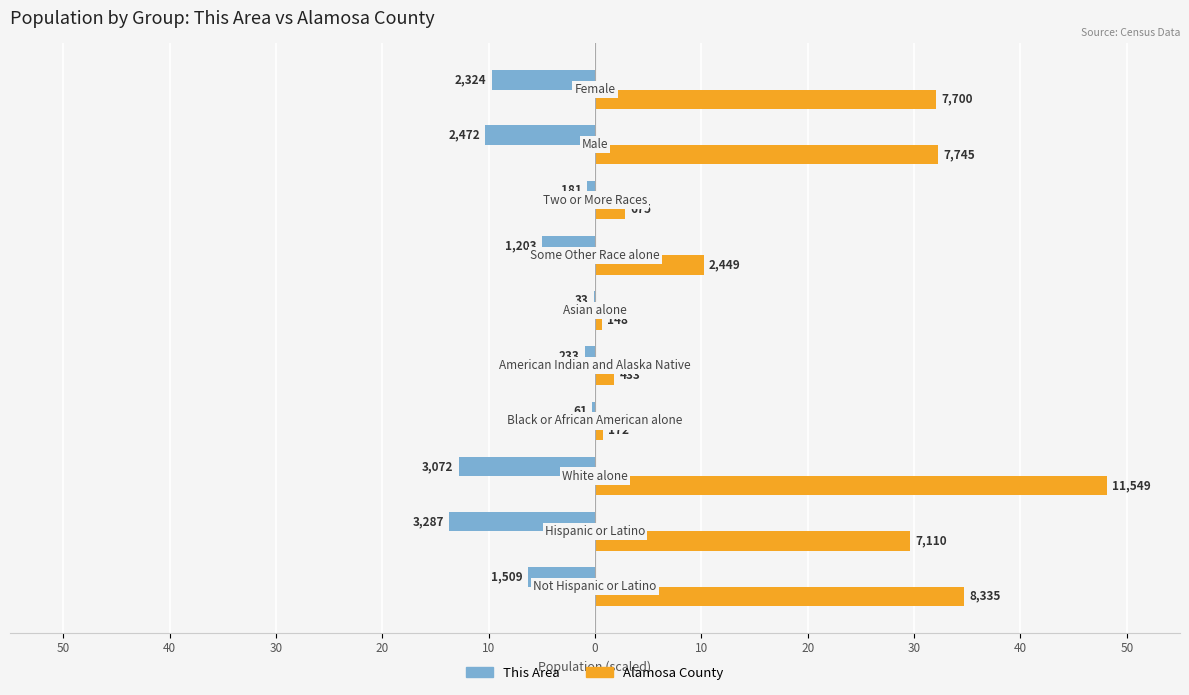

Reading left to right, list all the values displayed in this chart.

This Area: -6.3	-13.7	-12.8	-0.3	-1.0	-0.1	-5.0	-0.8	-10.3	-9.7
Alamosa County: 34.7	29.6	48.1	0.7	1.8	0.6	10.2	2.8	32.3	32.1